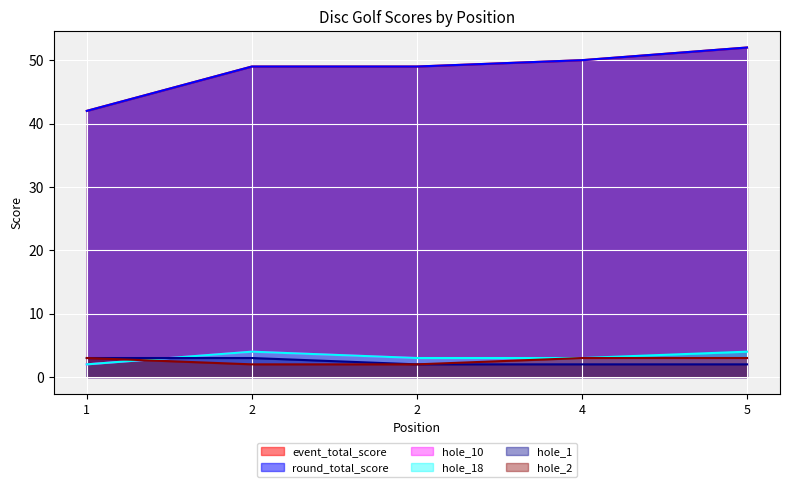

Is the value of round_total_score at 4 greater than the value of hole_2 at 4?

Yes